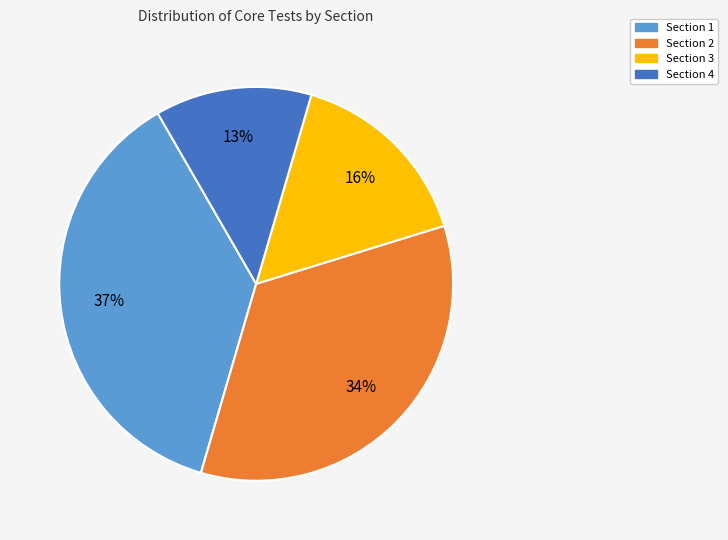

Between Section 3 and Section 4, which is larger?

Section 3